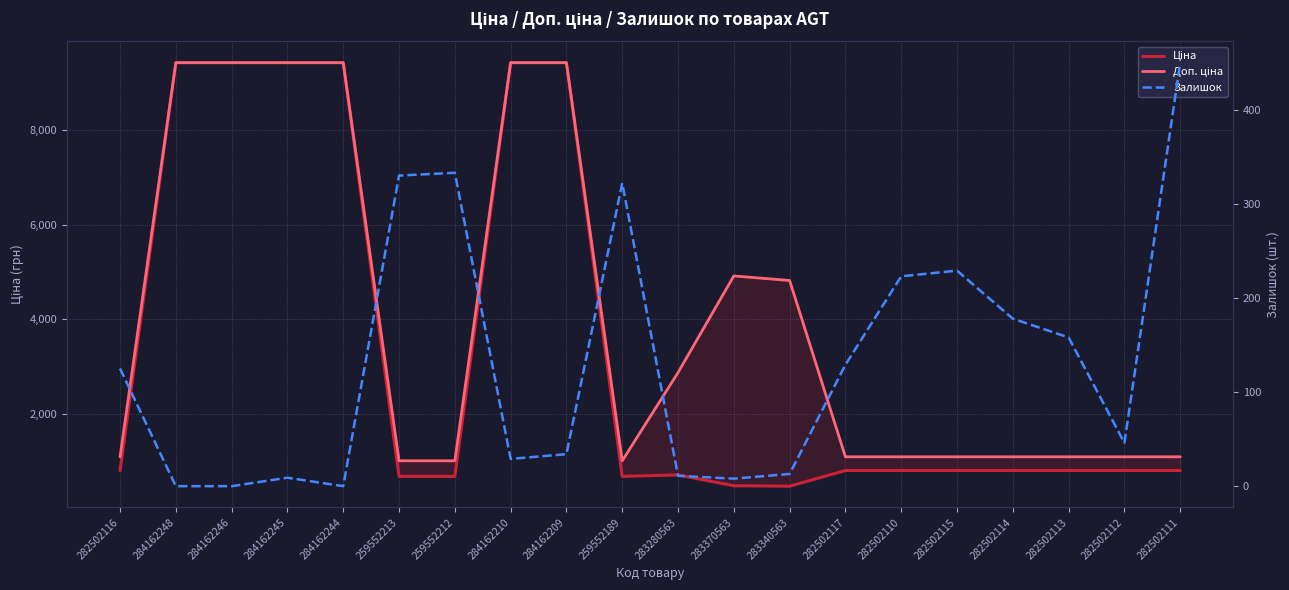

True or false: Залишок and Доп. ціна cross at least once.

False